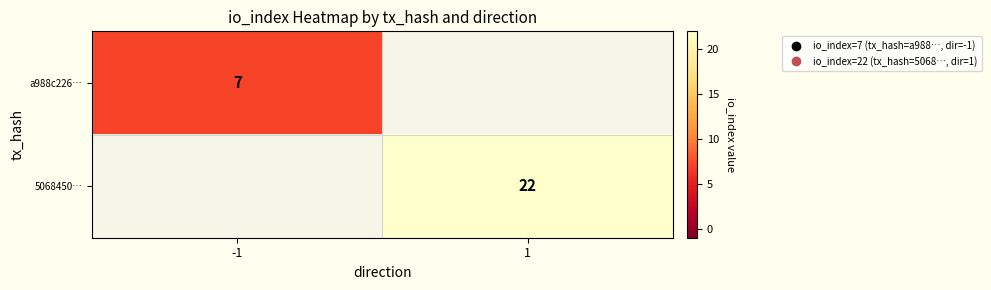

What is the greatest value displayed?

22.0